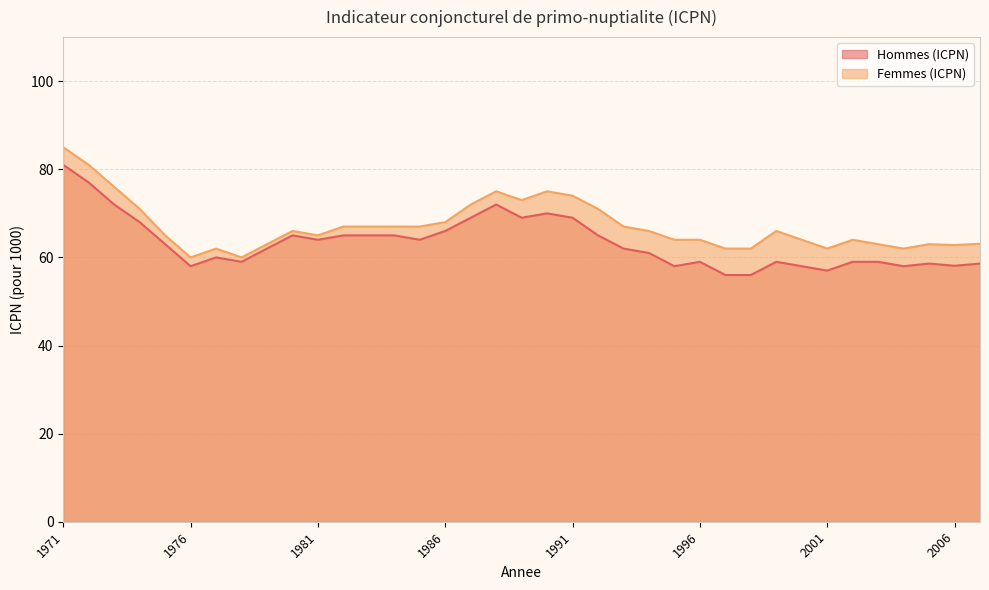

What is the total value across all series at 1977?

122.0